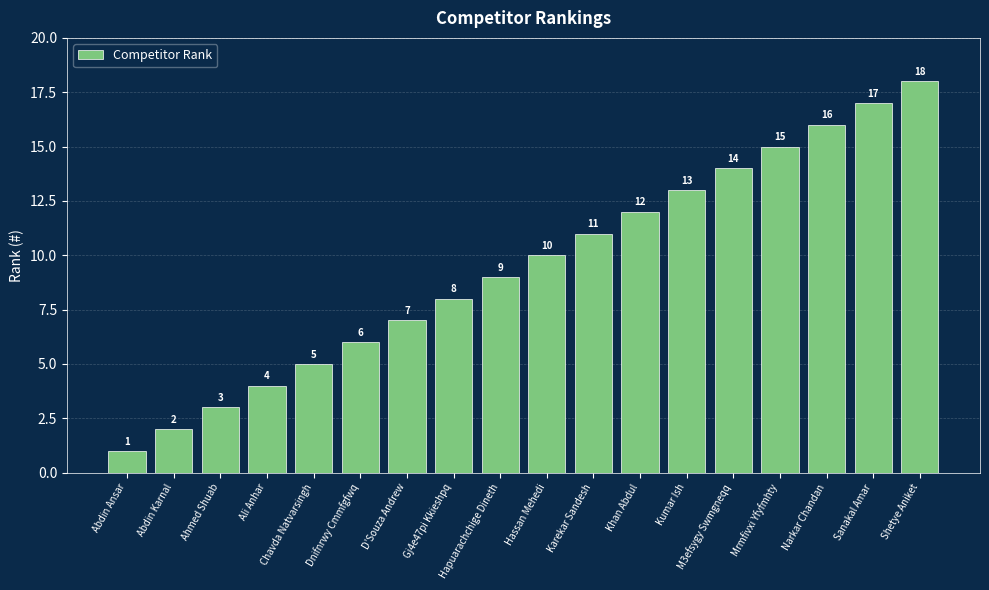

At which category does the chart reach its minimum across all series?

Abdin Ansar